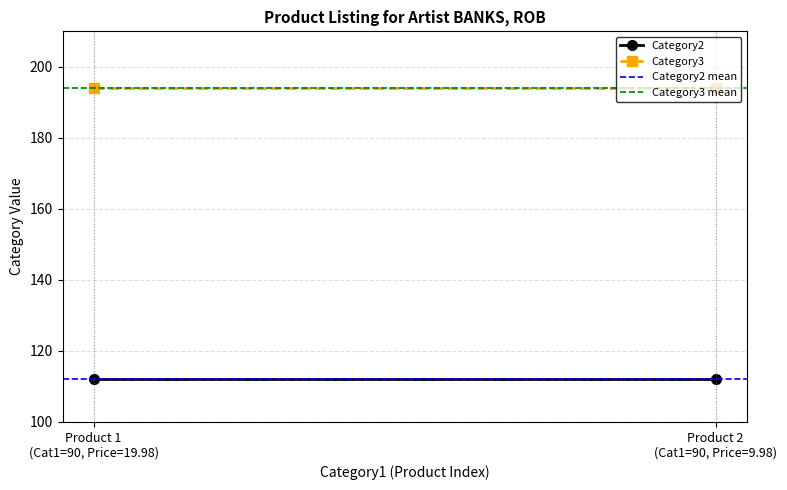

Is the value of Category3 at Product 2
(Cat1=90, Price=9.98) greater than the value of Category2 mean at Product 1
(Cat1=90, Price=19.98)?

Yes